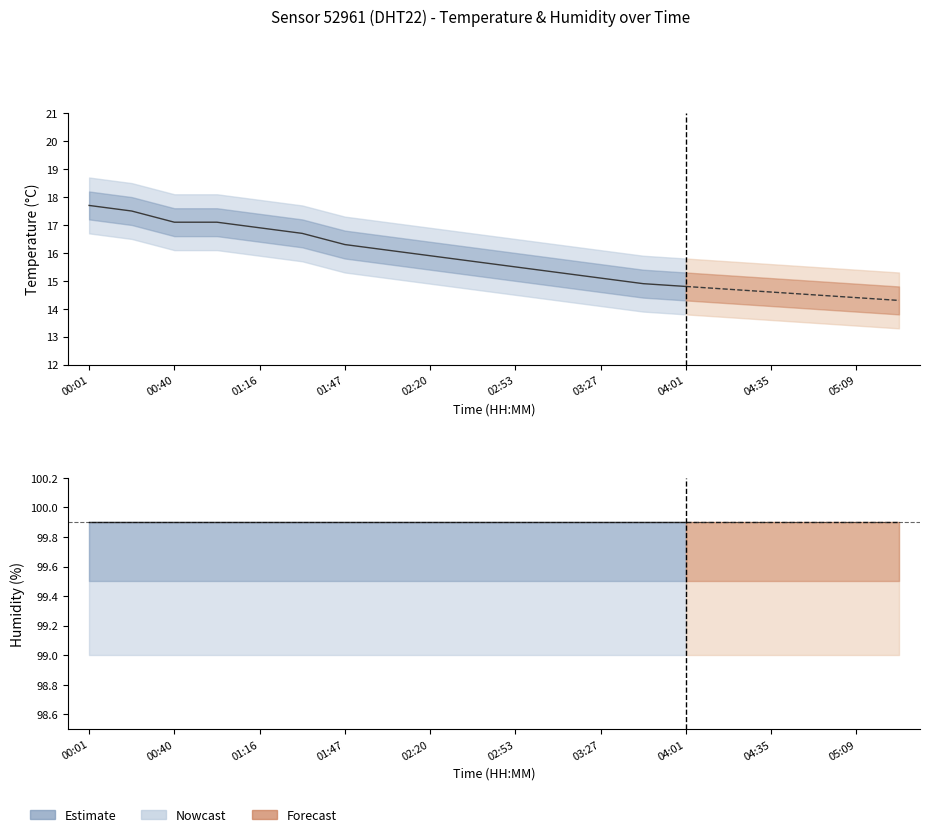

What is the sum of all temperature values?

315.1